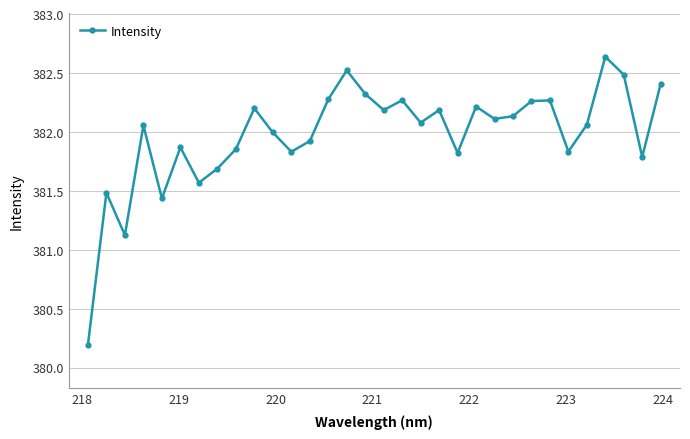

What is the minimum value shown in the chart?

380.2